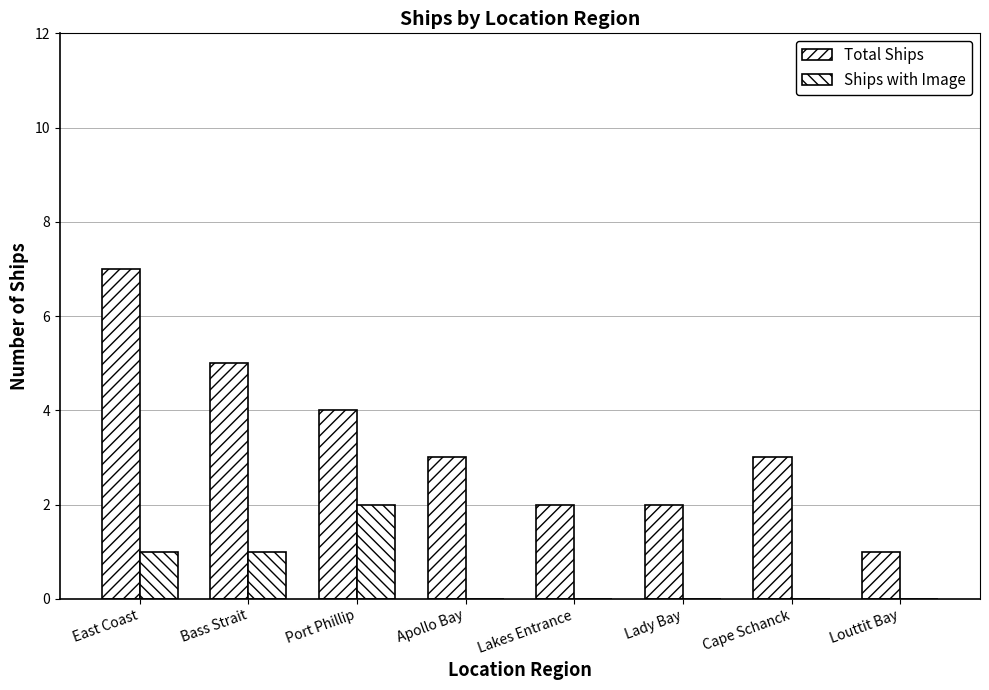

How many series are shown in this chart?

2